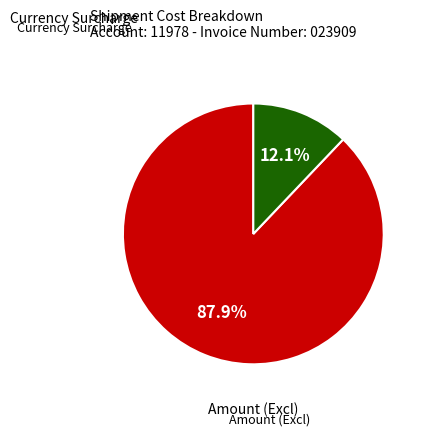

Does any single category account for the majority?

Yes